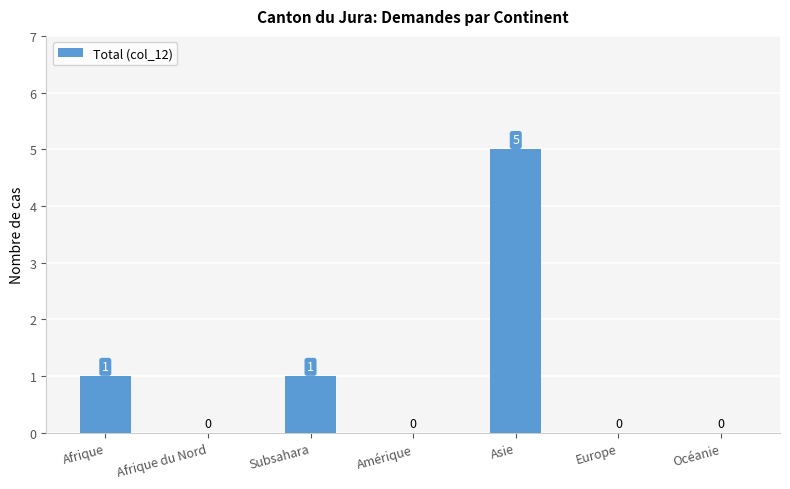

Is it true that the value at Amérique is 0?

True